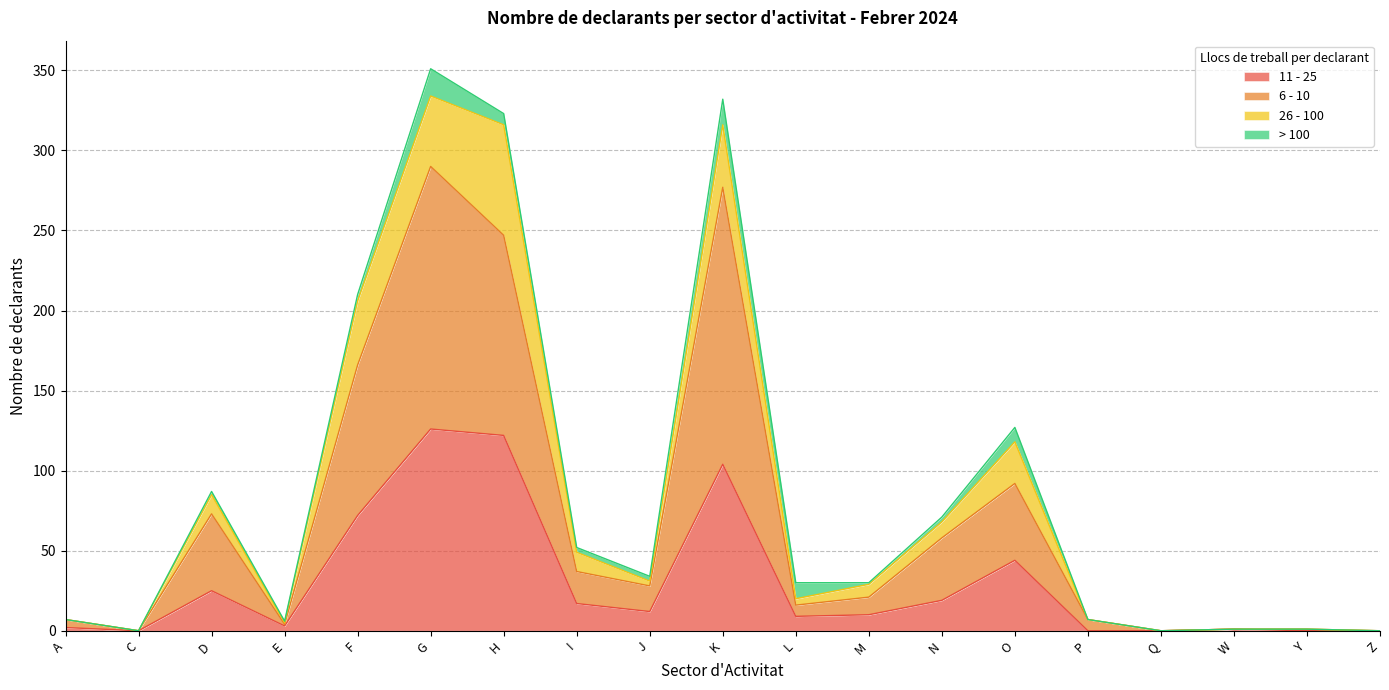

Is it true that 11 - 25 equals 25 at D?

True